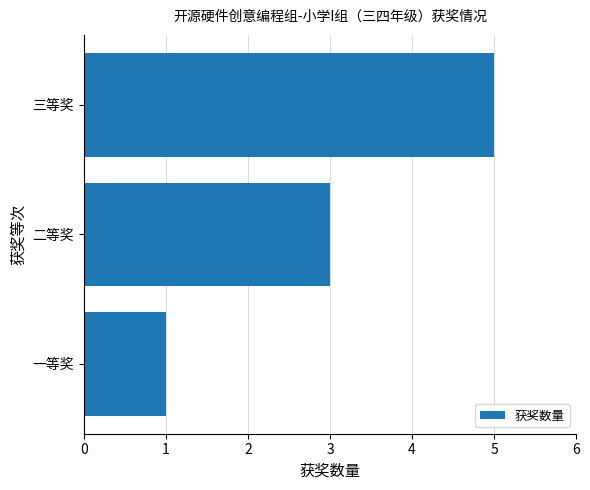

Does the chart contain any negative values?

No